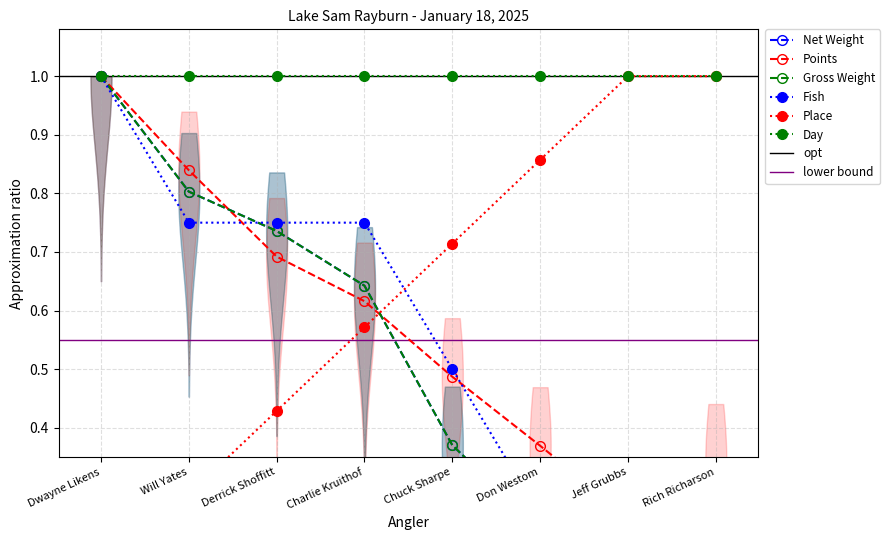

Count the Place values in the range 0 to 1.

8